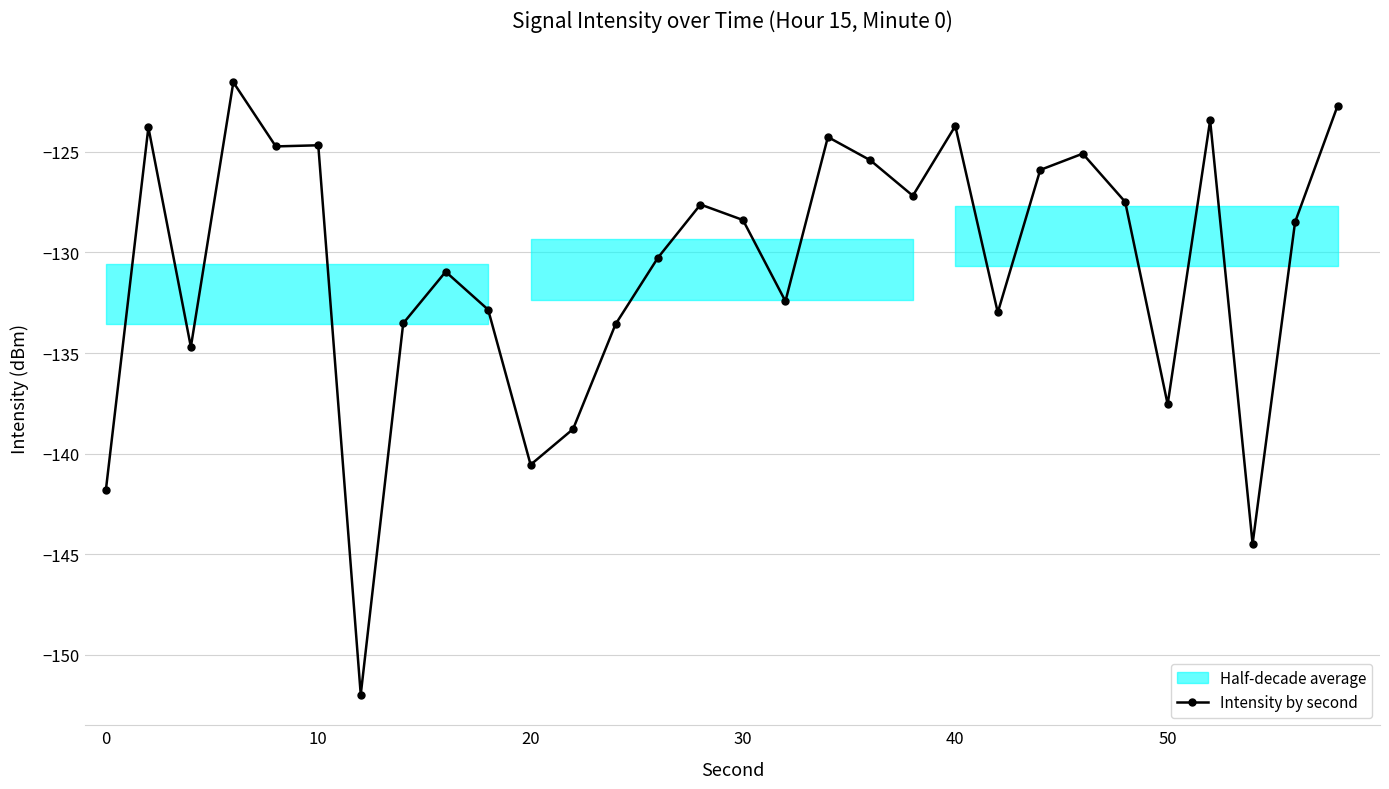

How many categories are shown in the chart?

30